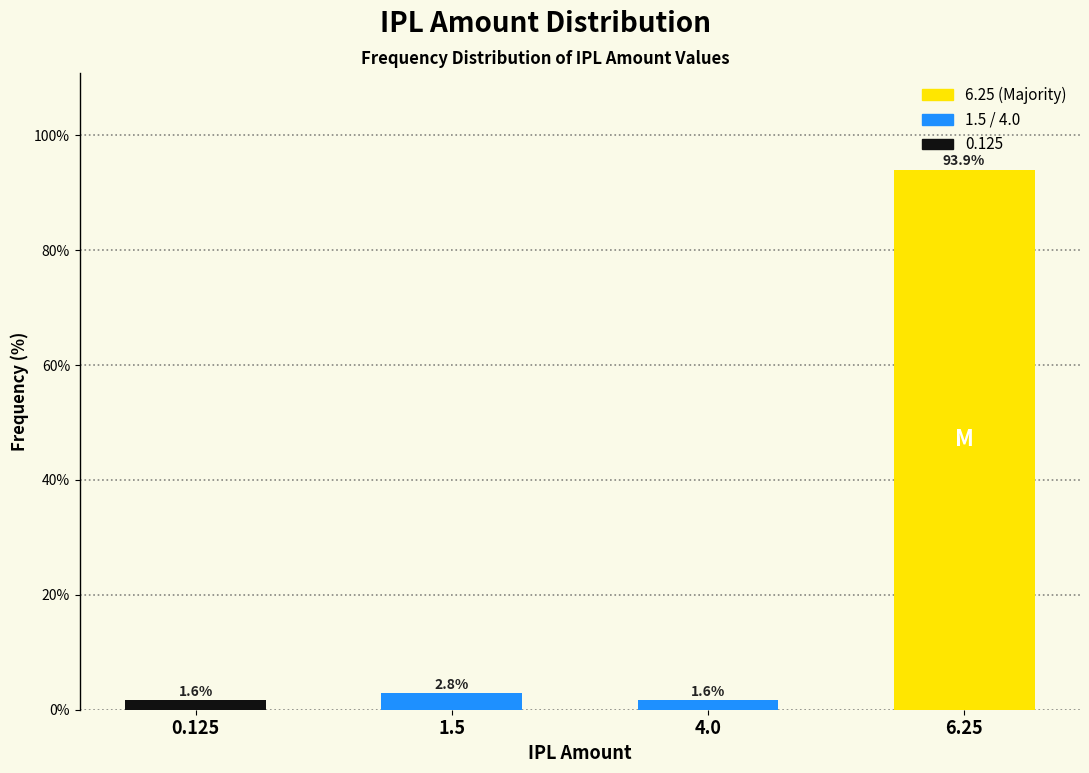

Reading left to right, list all the values displayed in this chart.

1.6	2.8	1.6	93.9